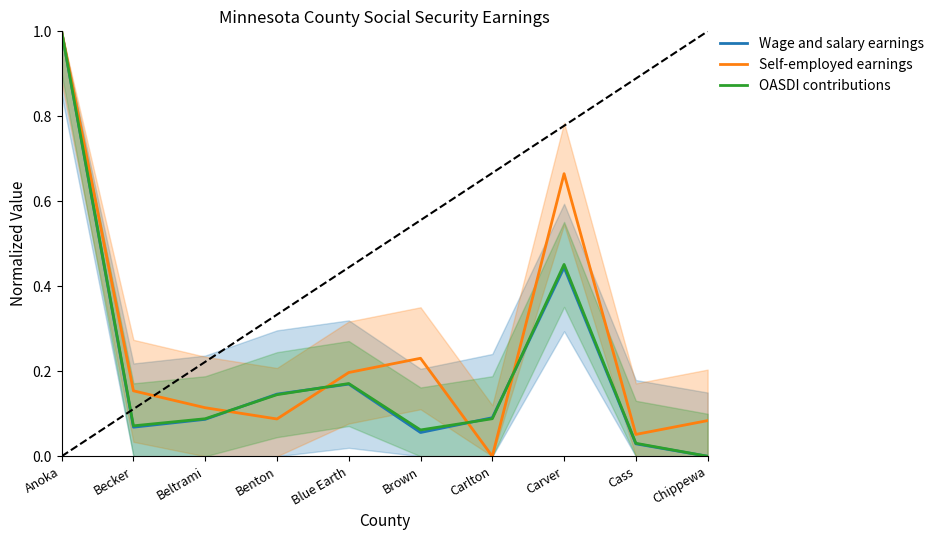

At how many categories does at least one series exceed 0?

10